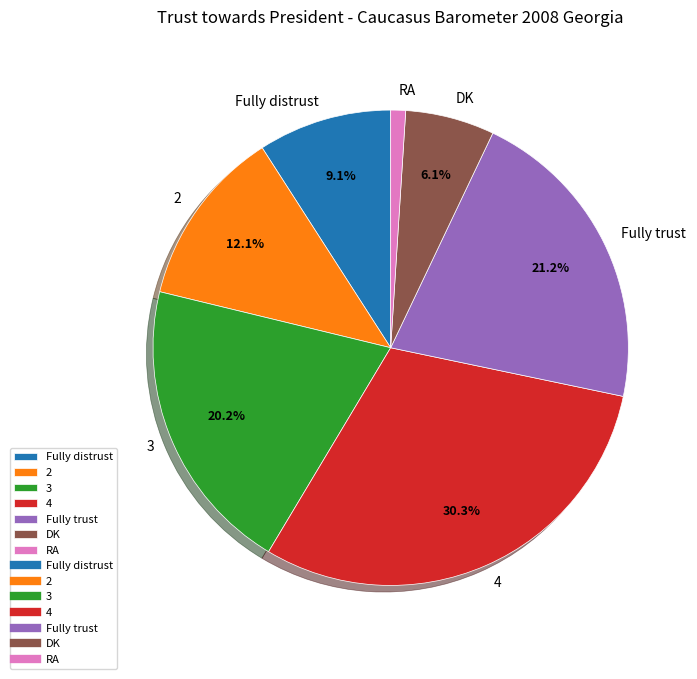

Is it true that 2 is 18% of the pie?

False